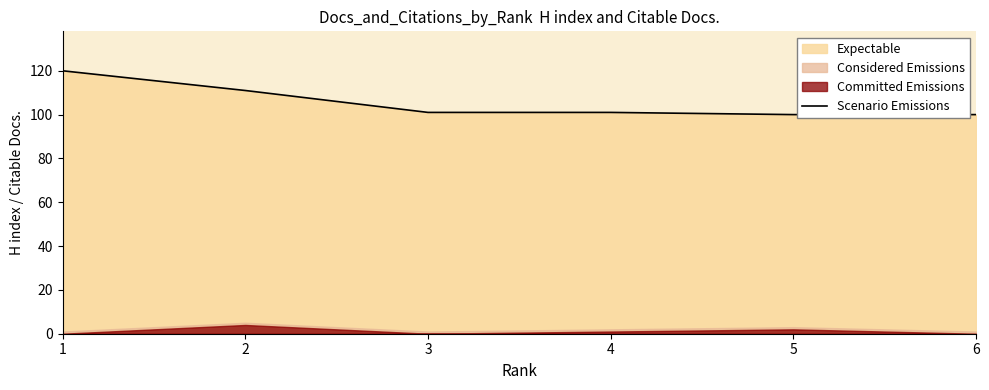

How many categories are shown in the chart?

6